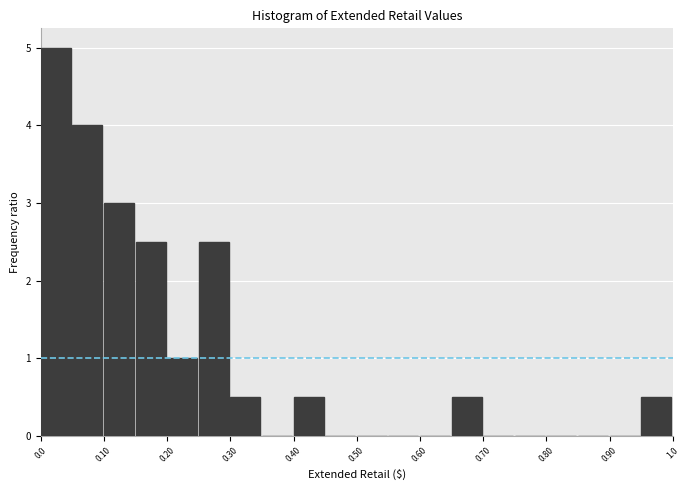

Over which range of the x-axis is the bar tallest?

0.00 to 0.05